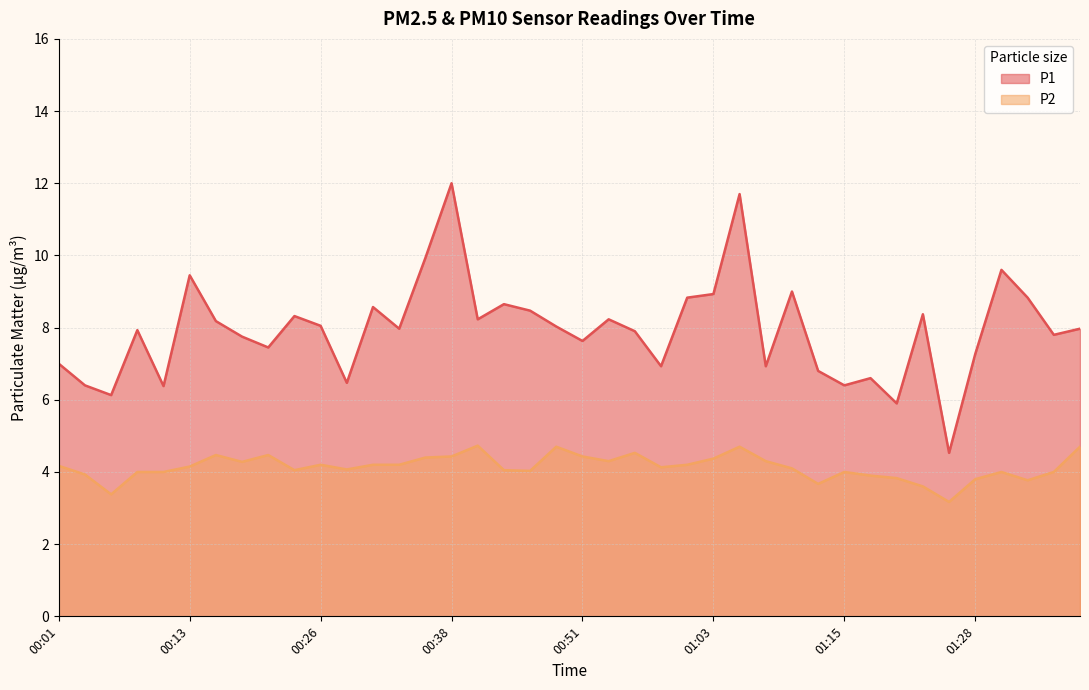

True or false: P2 and P1 cross at least once.

False